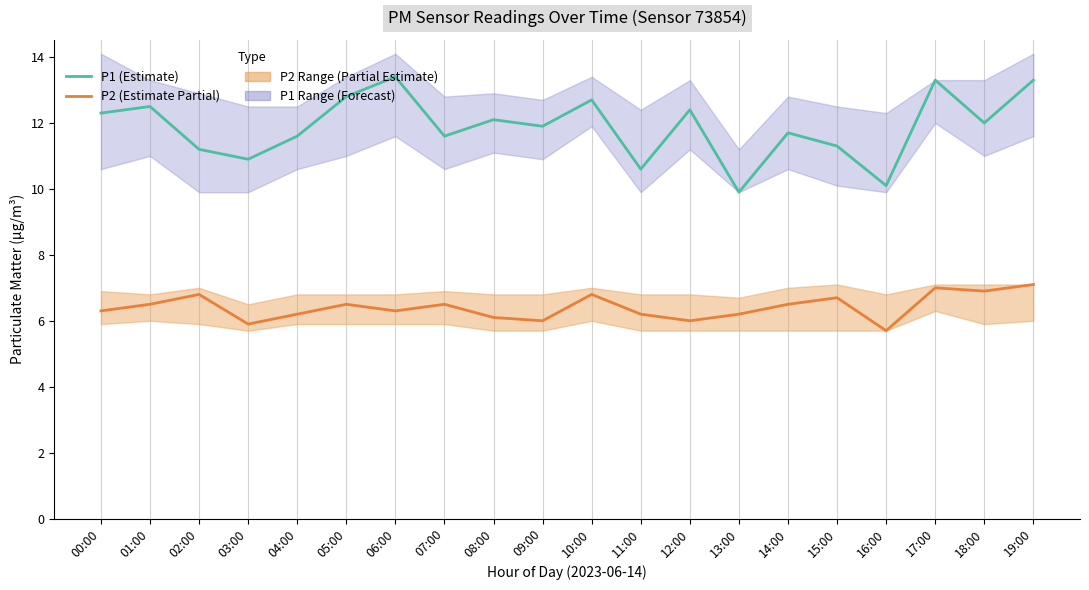

Which series has the widest spread of values?

P1